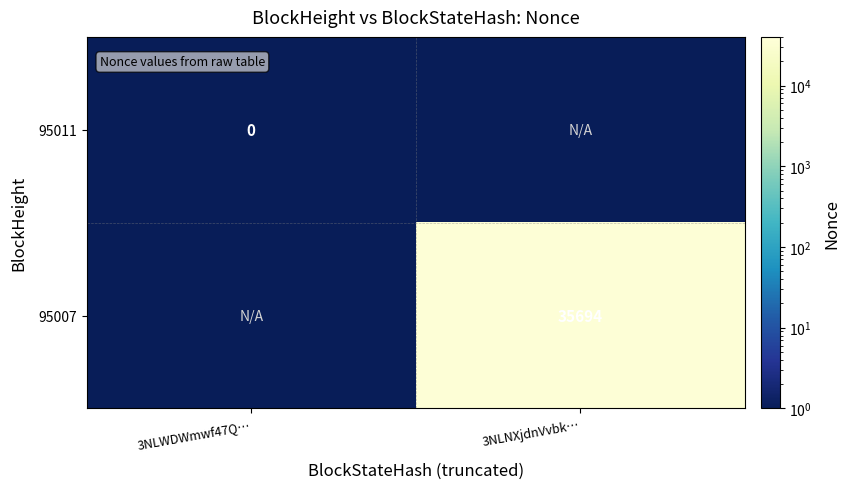

Is the value of 95011 at 3NLWDWmwf47Q… greater than the value of 95007 at 3NLNXjdnVvbk…?

No